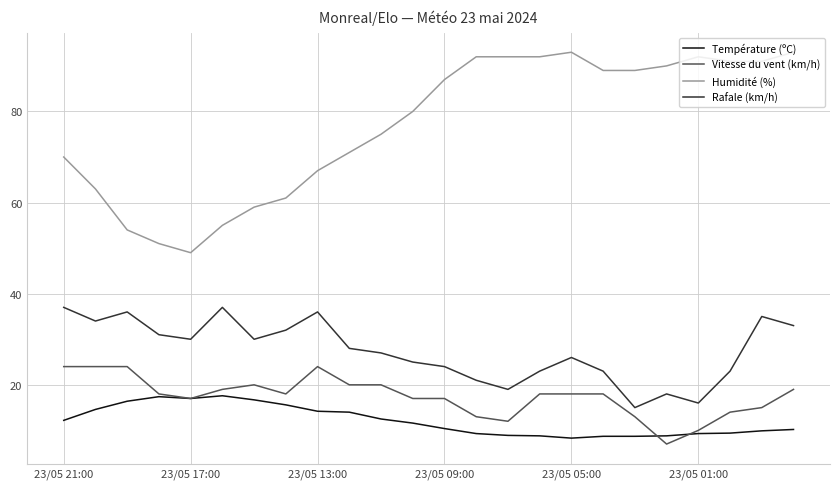

Which series has the largest total across all categories?

Humidité (%)